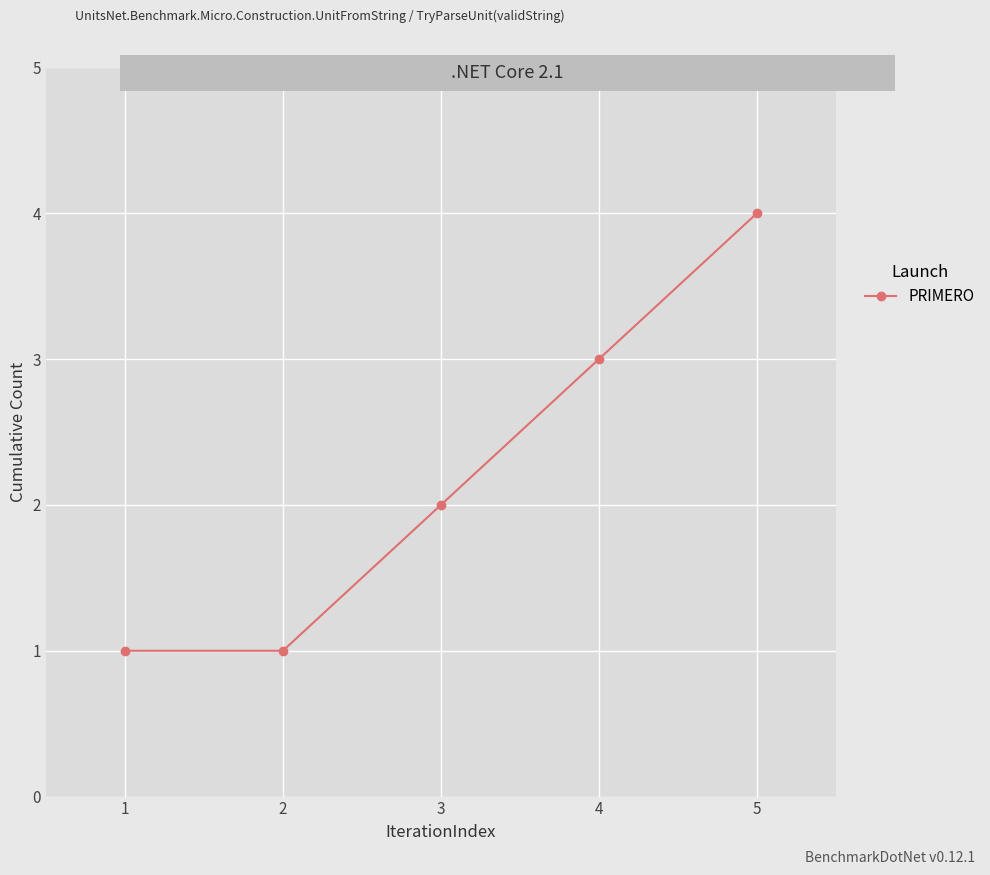

Which has a higher value, 3 or 1?

3